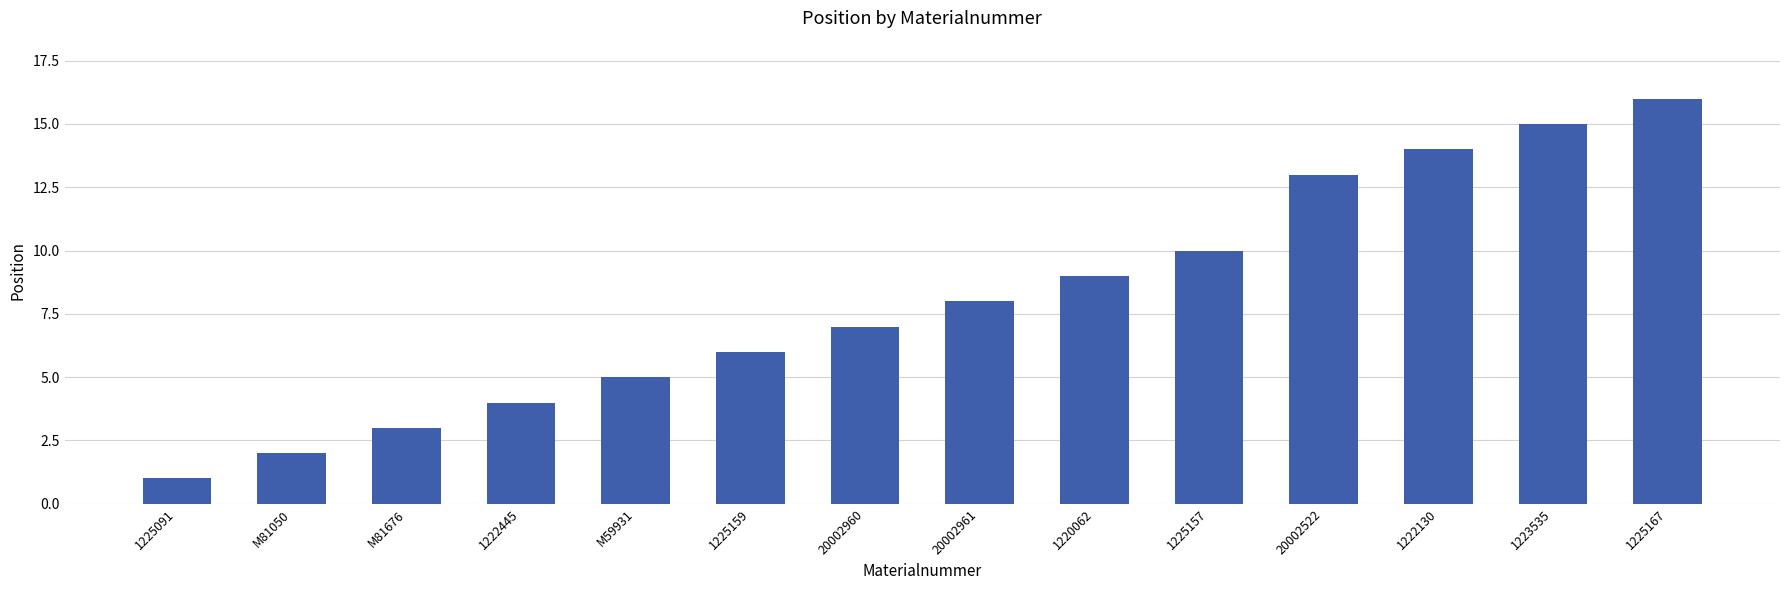

How many series are shown in this chart?

1